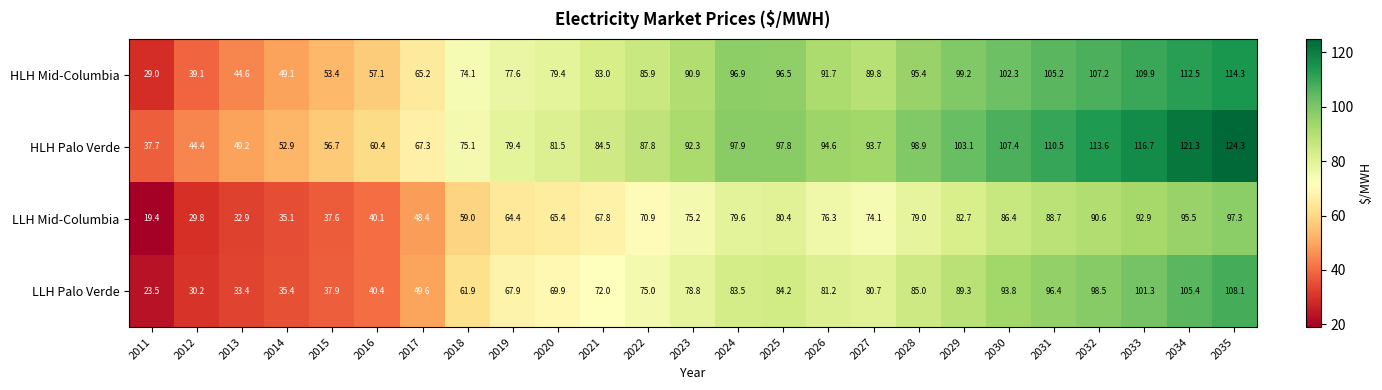

True or false: HLH Mid-Columbia has a value of 16.1 at 2012.

False